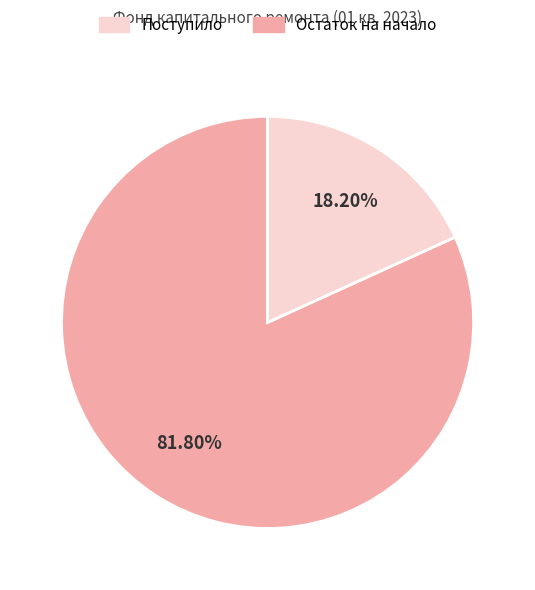

Count the number of slices in the pie.

2